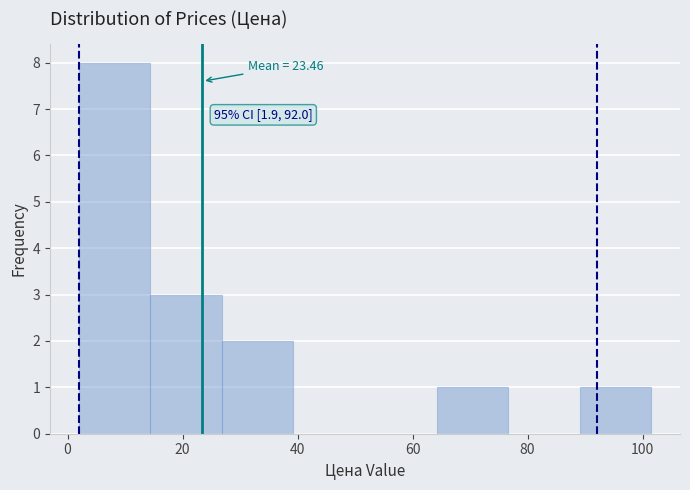

Over which range of the x-axis is the bar tallest?

2 to 14